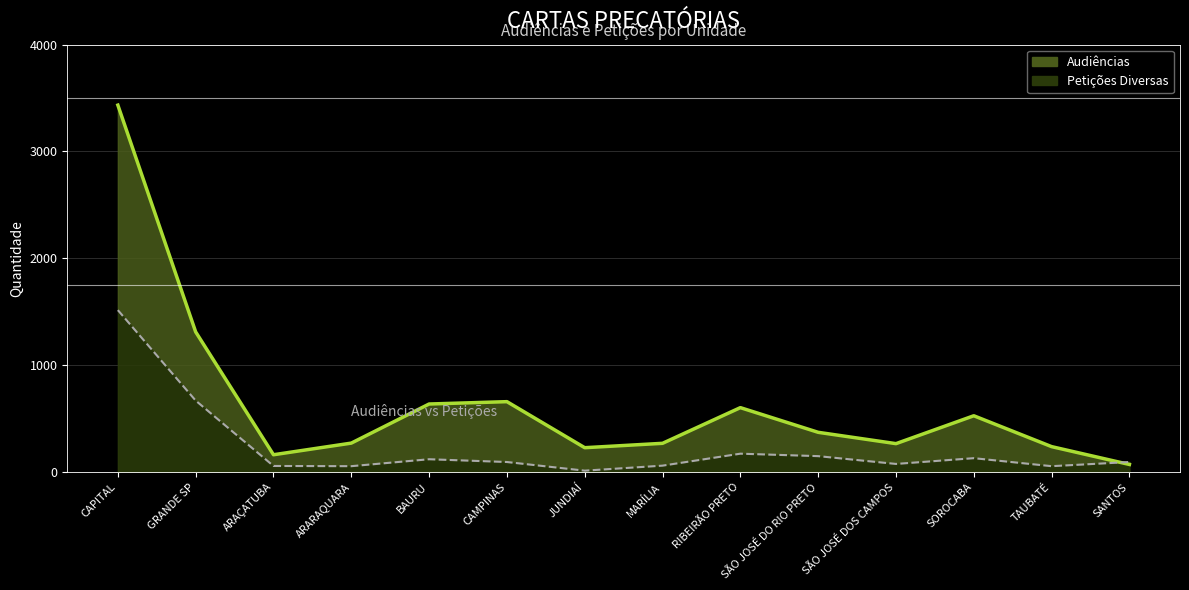

Does the chart display data point markers on the line(s)?

No